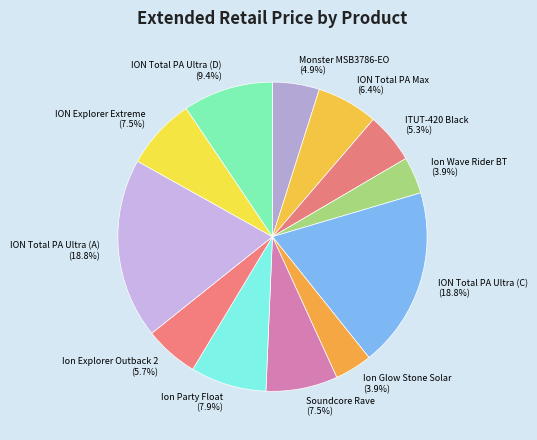

Is there a majority slice in this chart?

No